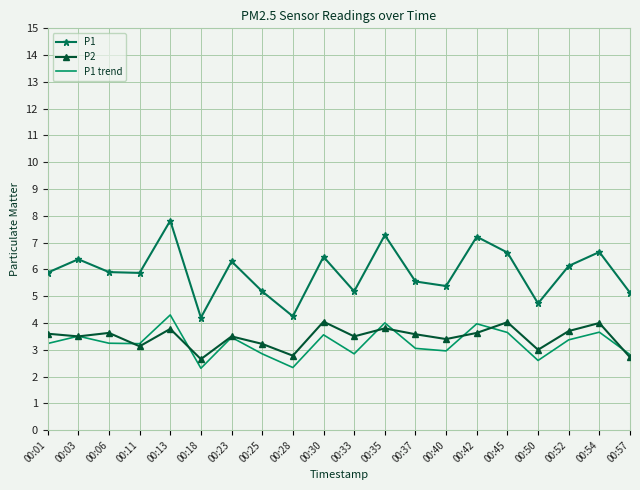

True or false: P1 and P1 trend intersect in this chart.

False